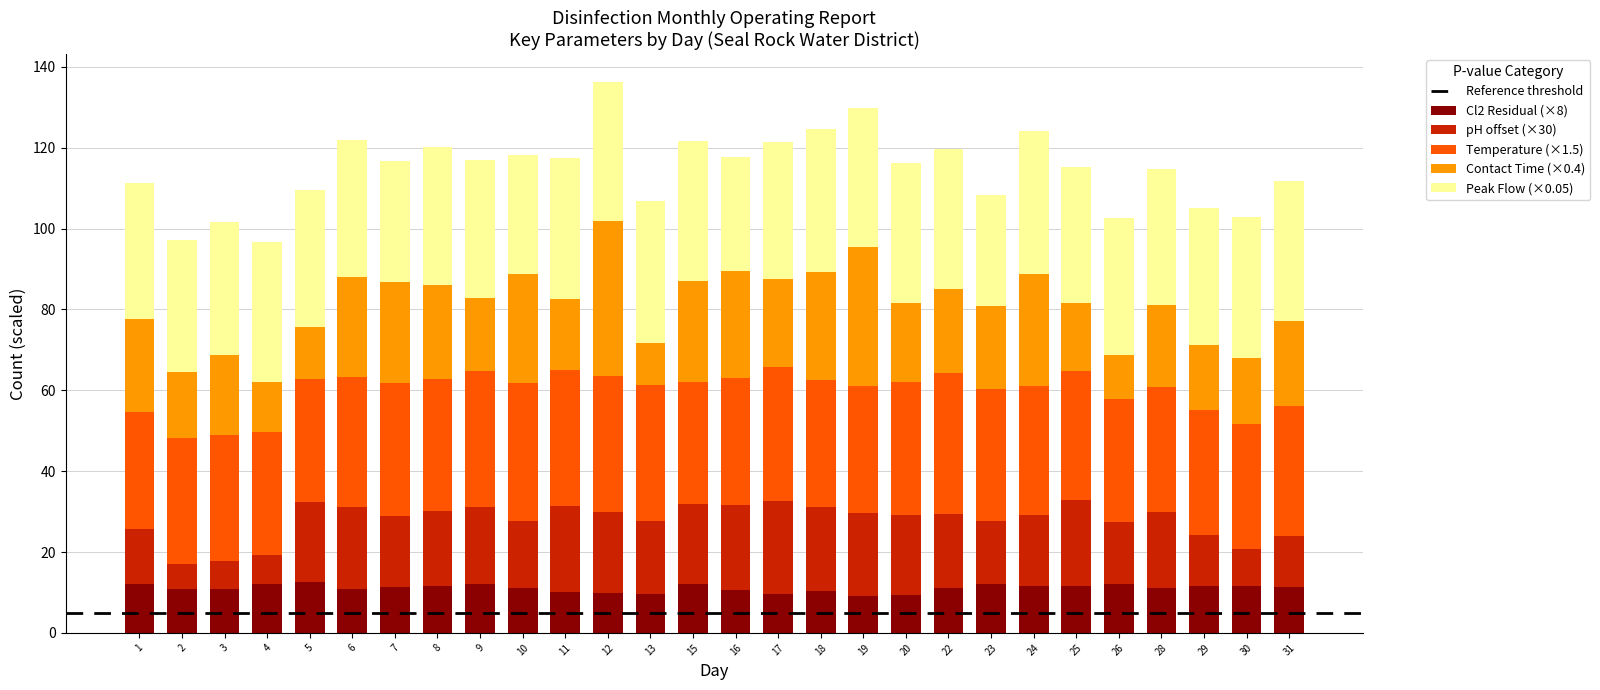

The Cl2 Residual (×8) series shows 19.4 at 30. True or false?

False